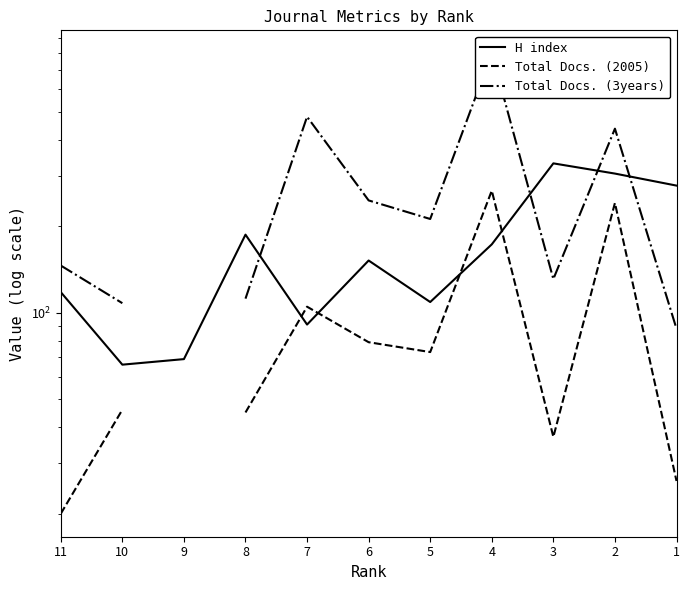

True or false: H index has more than 1 points higher than both neighbors.

True